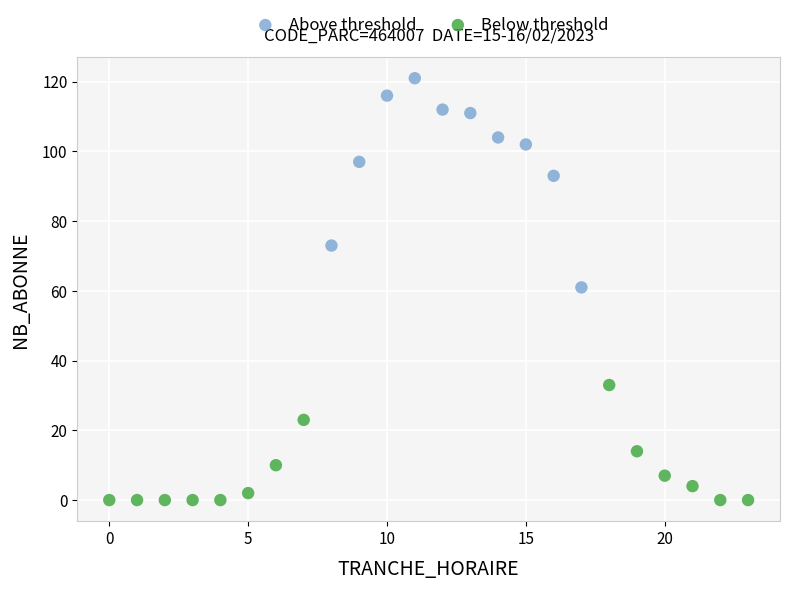

Which series reaches the maximum Y coordinate?

Above threshold